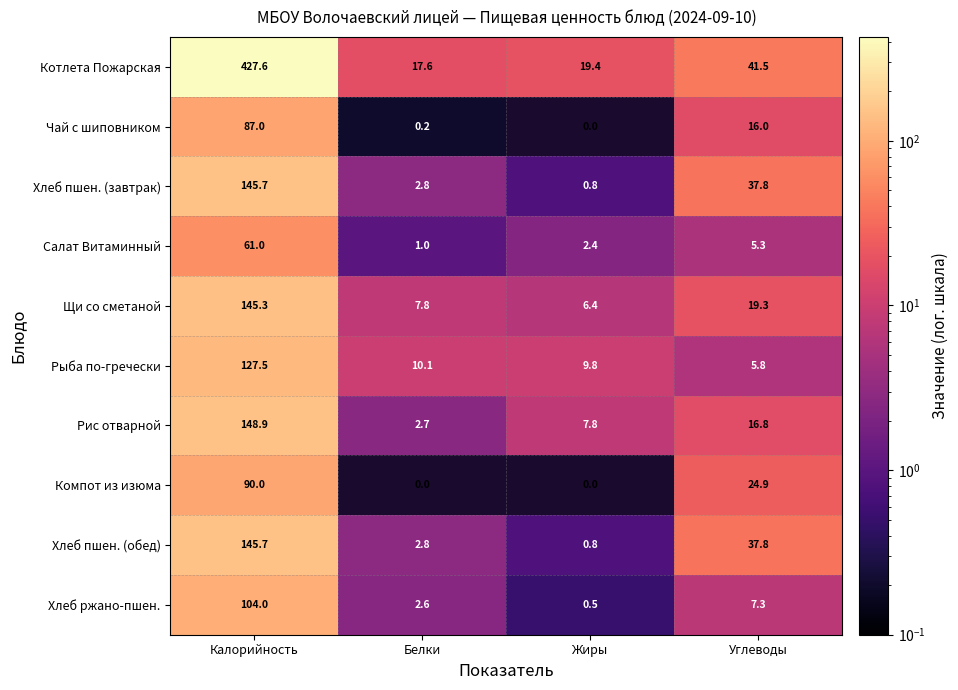

What is the spread (max minus min) of values at Жиры?

19.4